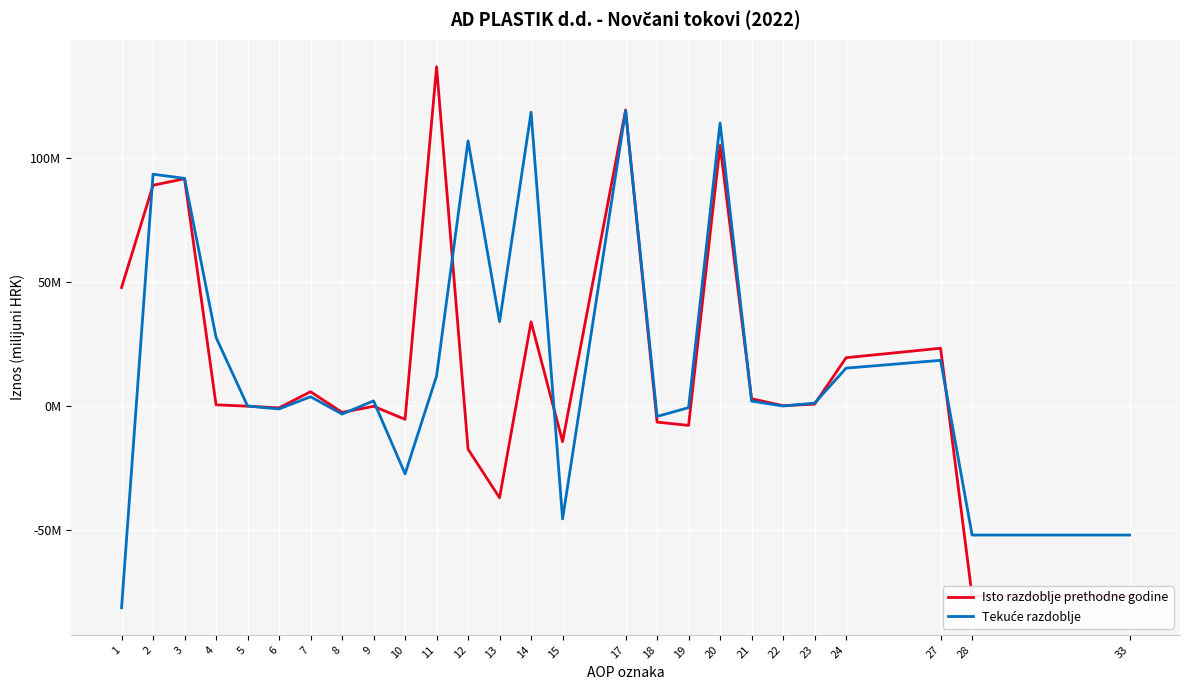

What are all the series names shown in the legend?

Isto razdoblje prethodne godine, Tekuće razdoblje